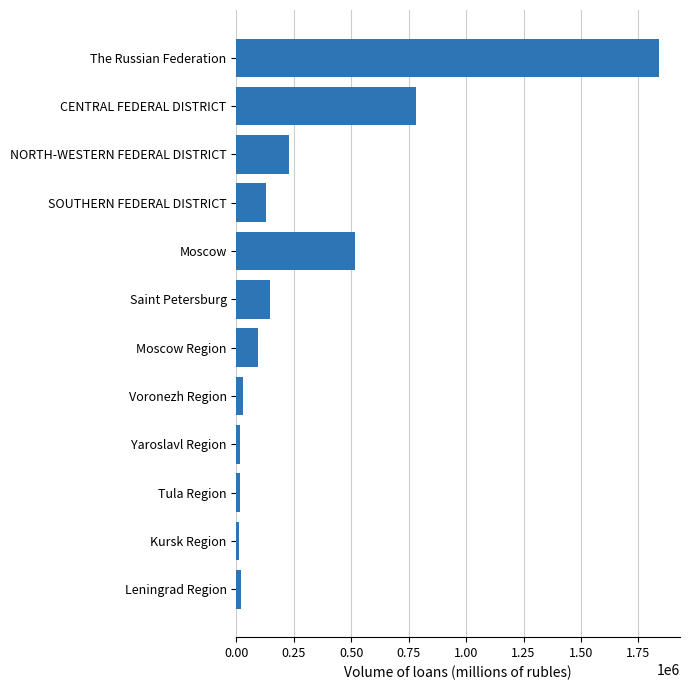

Which has a higher value, Moscow or Tula Region?

Moscow